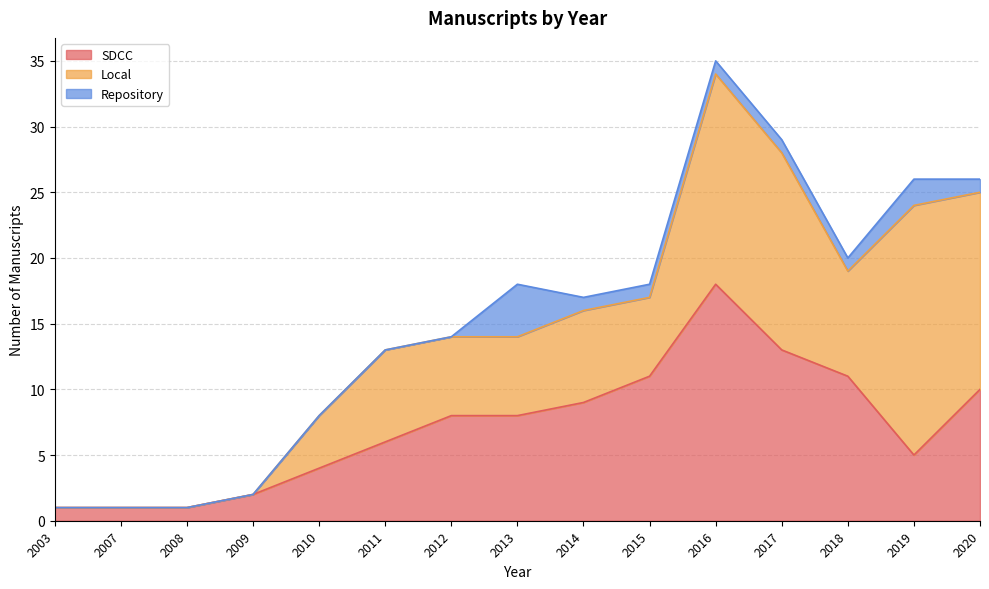

Is the value of Repository at 2007 greater than the value of SDCC at 2003?

No